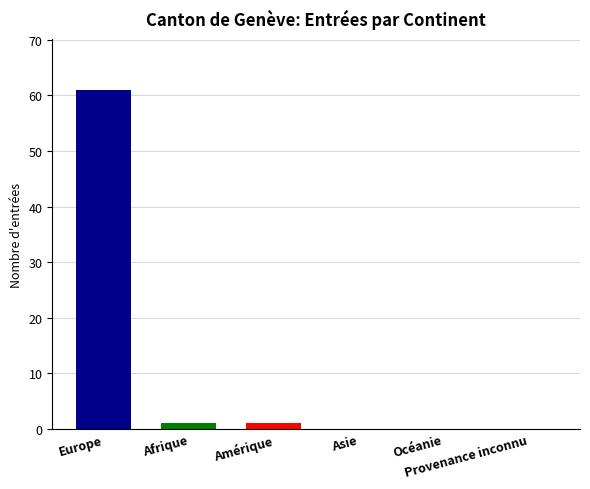

What is the maximum value shown in the chart?

61